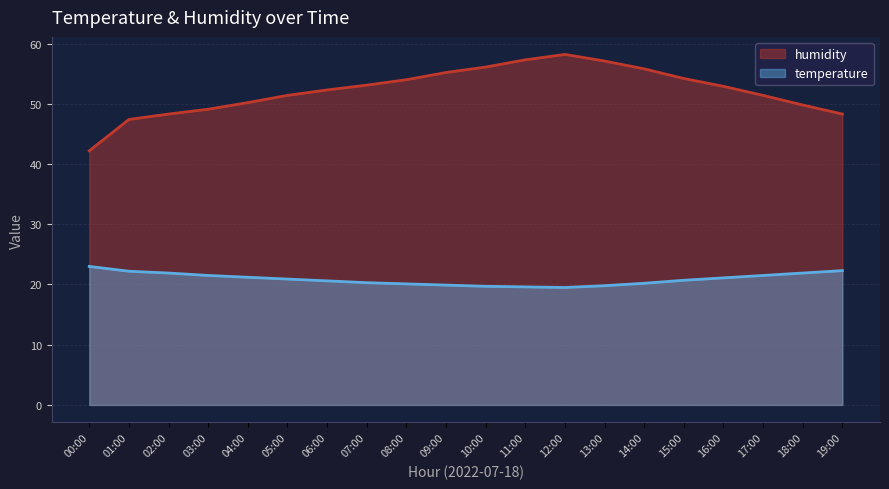

At which label does temperature reach its peak?

00:00